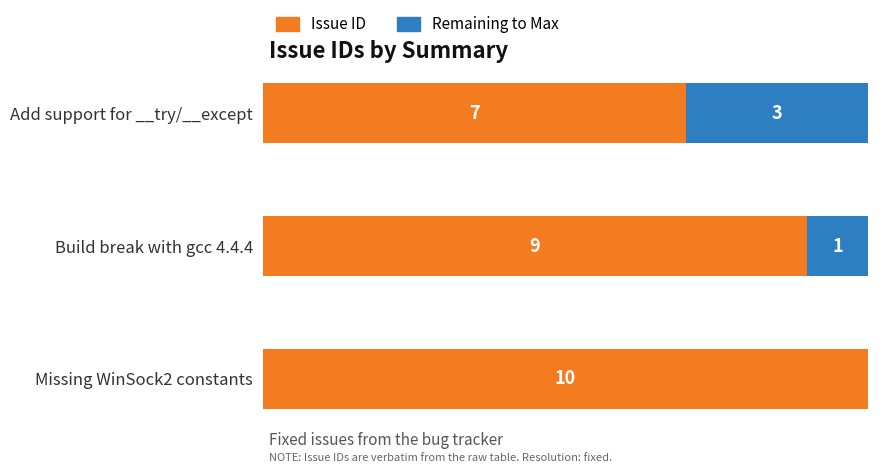

At which label is Issue ID closest to 8?

Add support for __try/__except